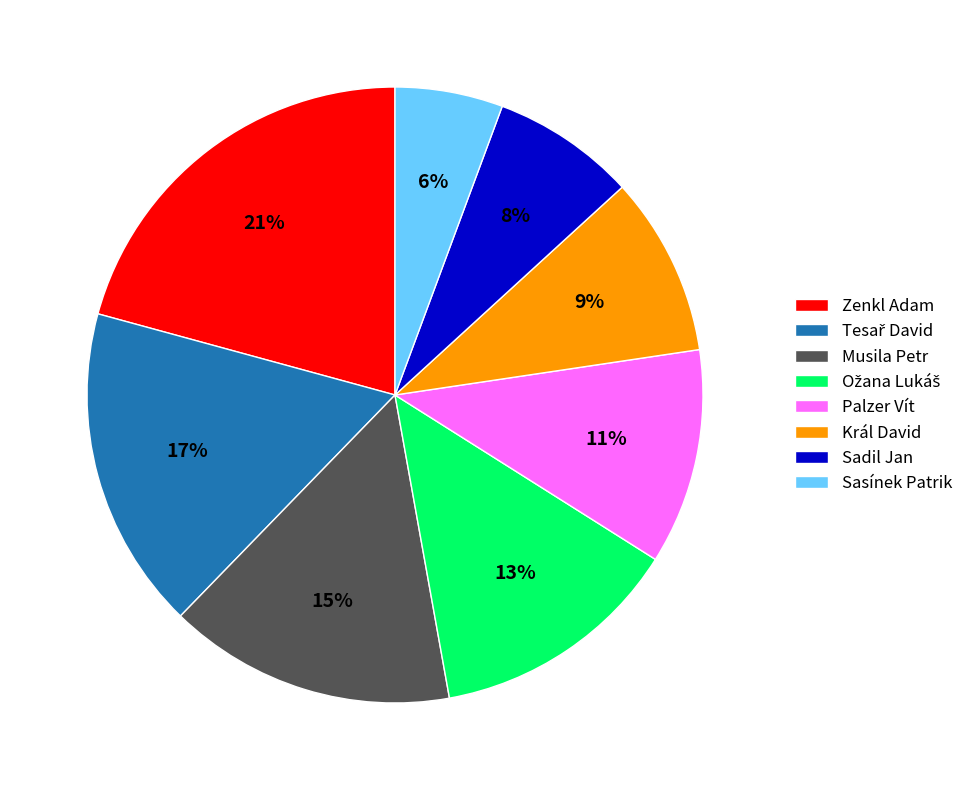

To the nearest percent, what is the difference between the largest and smallest slice percentages?

15%